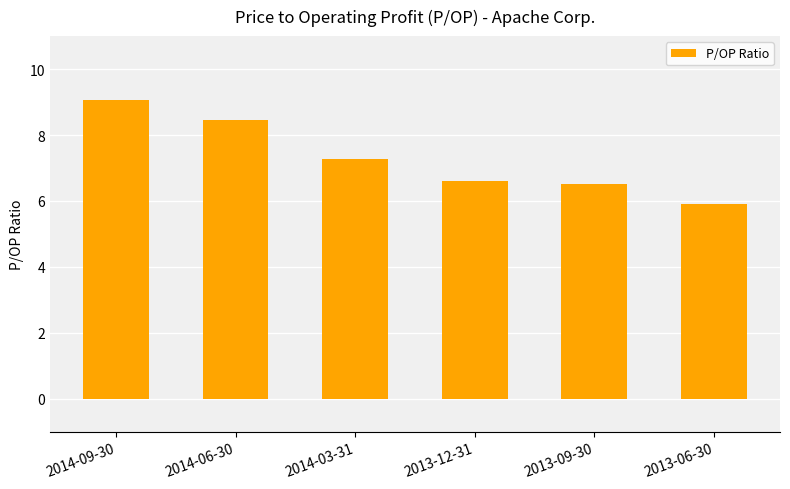

Reading left to right, what are all the values shown in this chart?

9.1	8.5	7.3	6.6	6.5	5.9